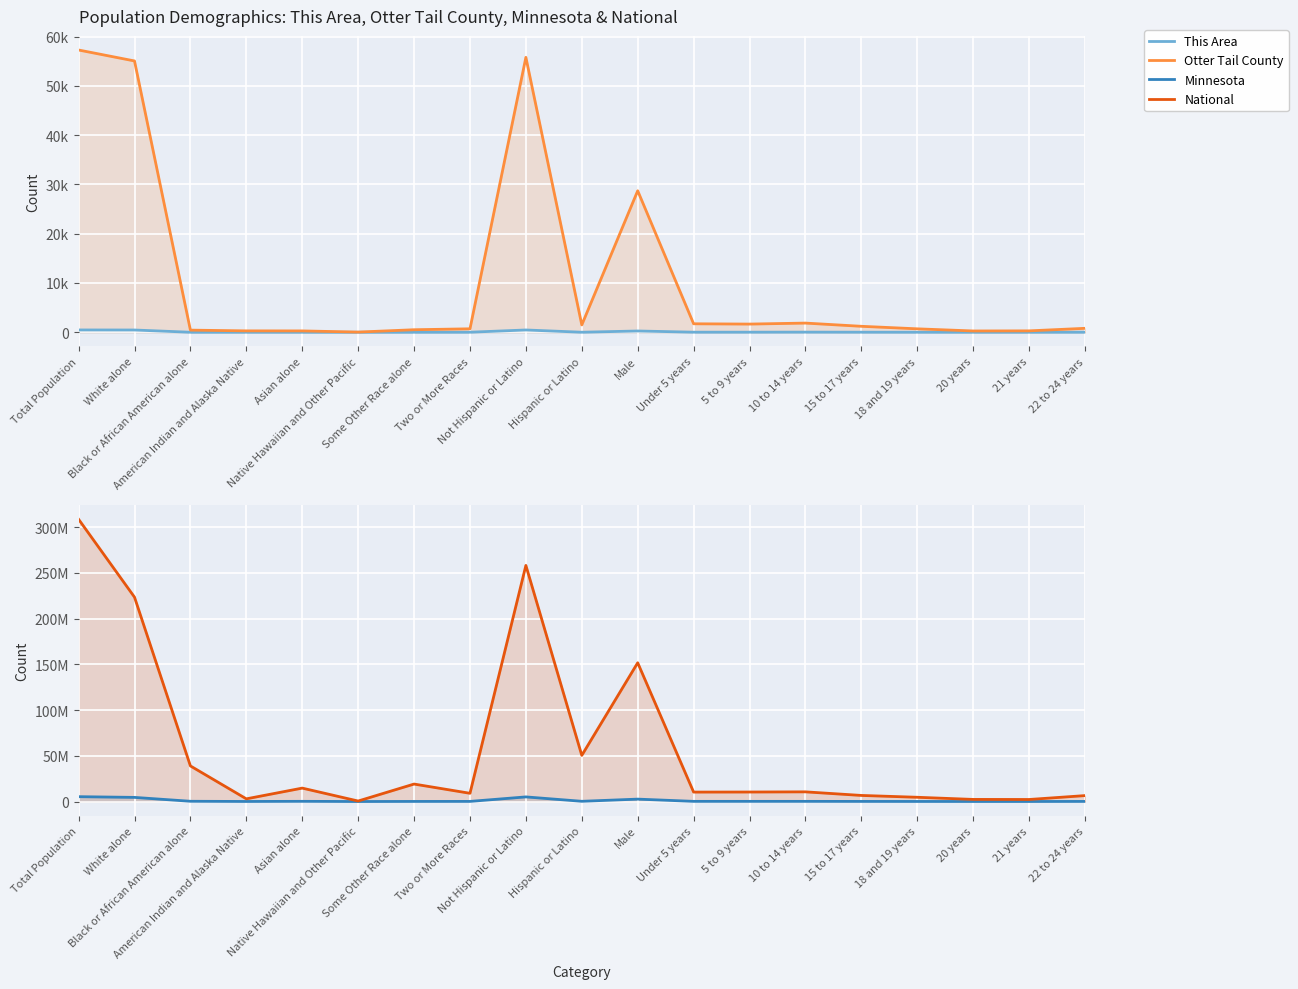

What are all the series names shown in the legend?

This Area, Otter Tail County, Minnesota, National